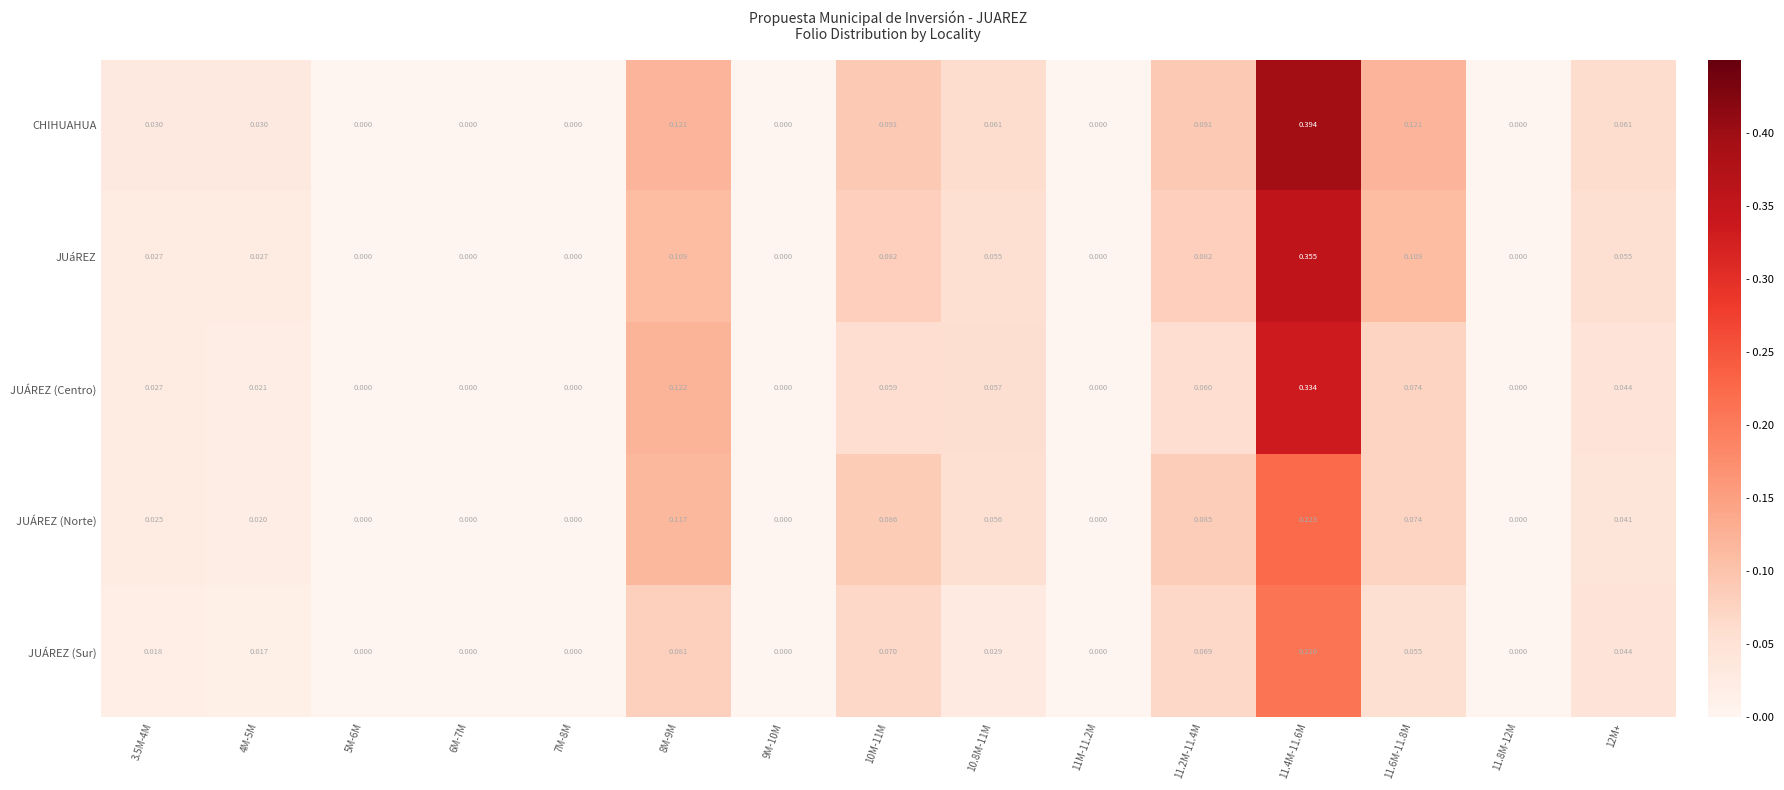

Rank the series by their average value, from lowest to highest.

JUÁREZ (Sur), JUÁREZ (Norte), JUÁREZ (Centro), JUáREZ, CHIHUAHUA